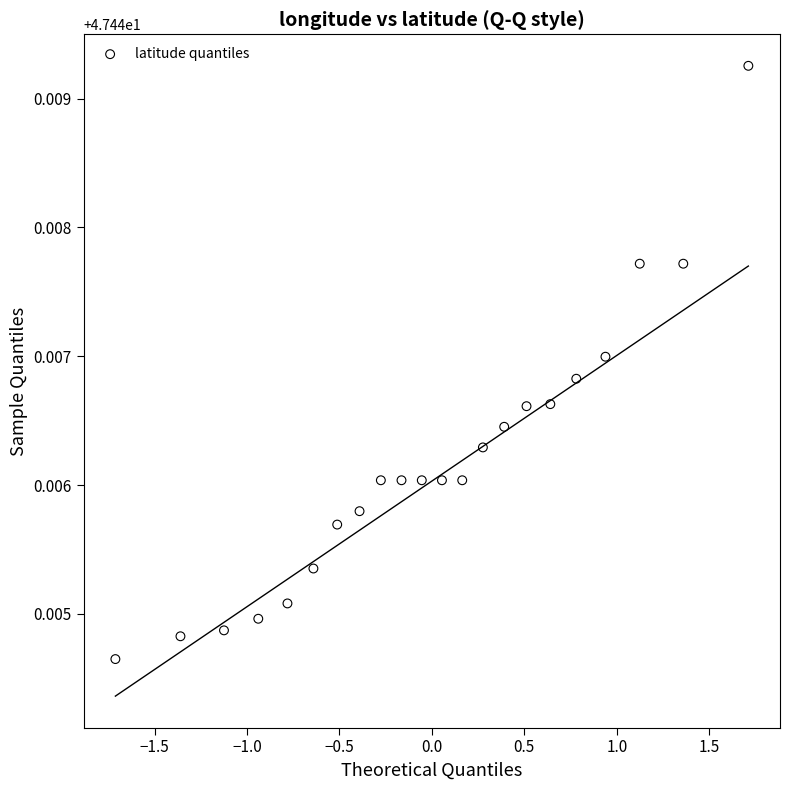

What is the range of X values (max minus min)?

3.4